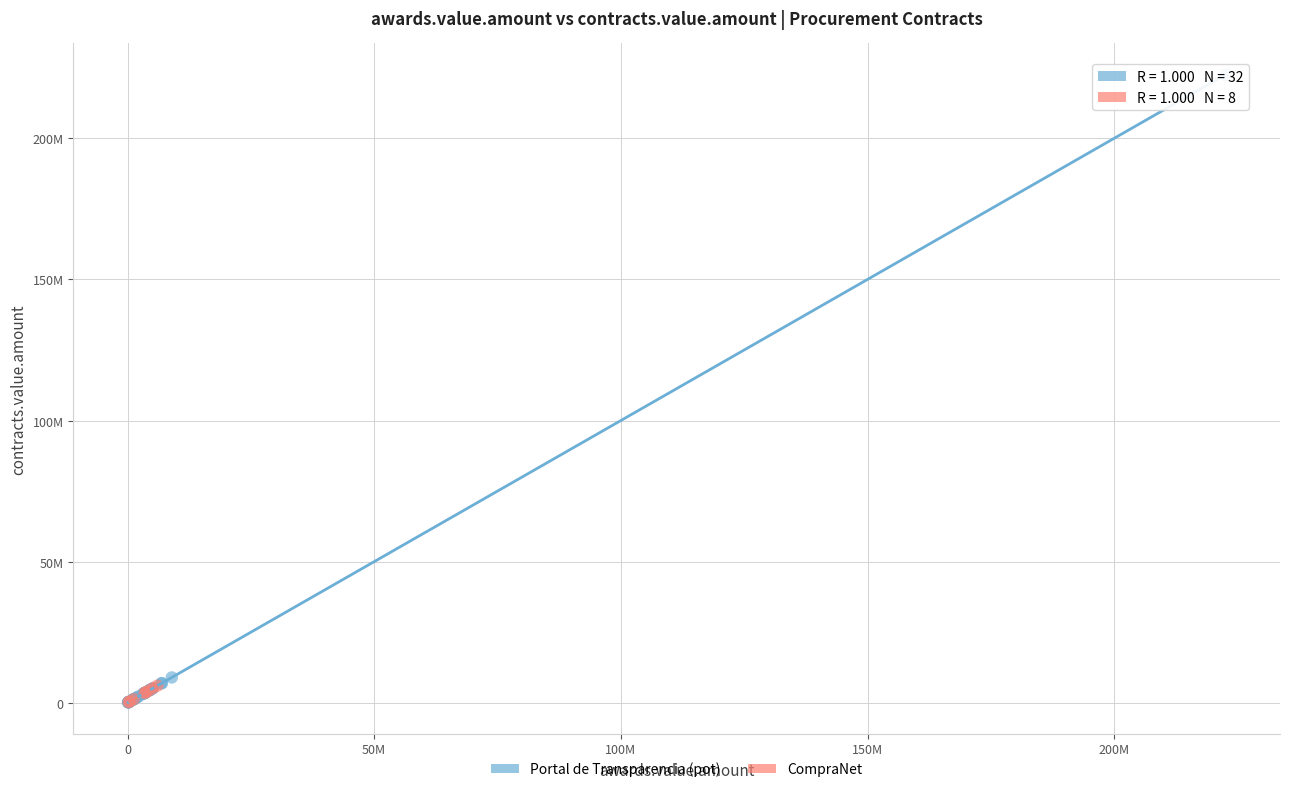

Which series has the largest Y range (max minus min)?

Portal de Transparencia (pot)